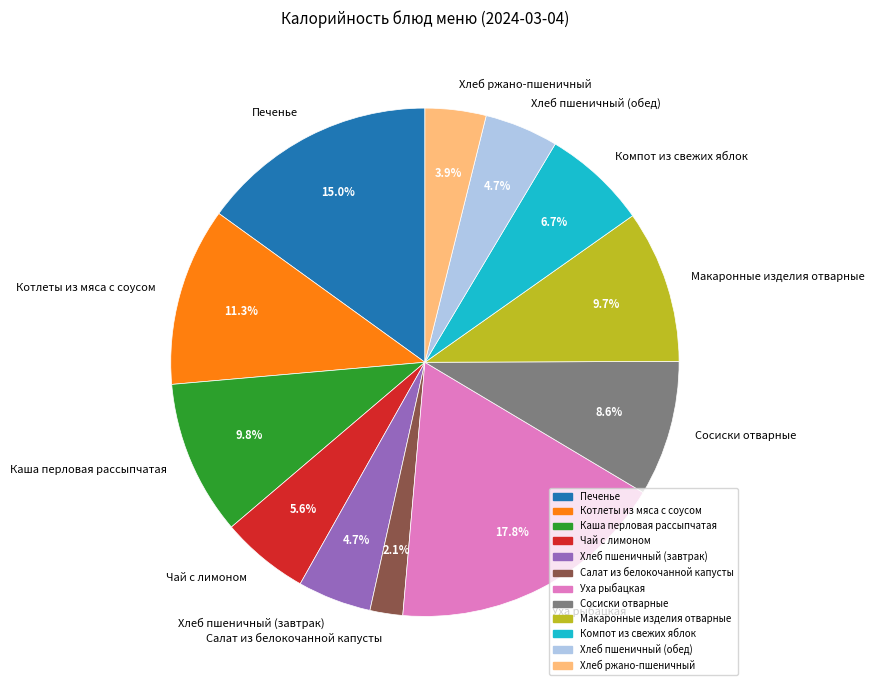

Between Сосиски отварные and Хлеб пшеничный (завтрак), which is larger?

Сосиски отварные